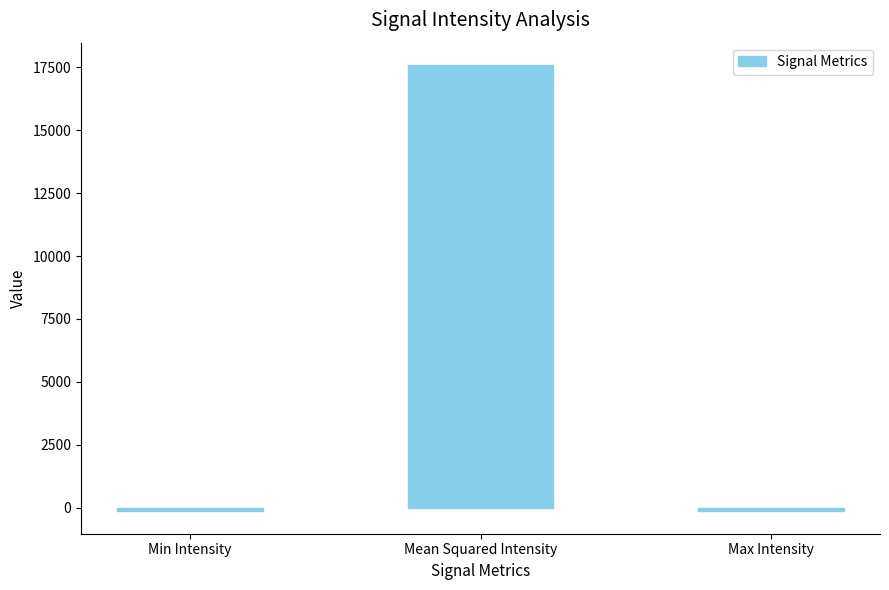

Are the bars horizontal?

No